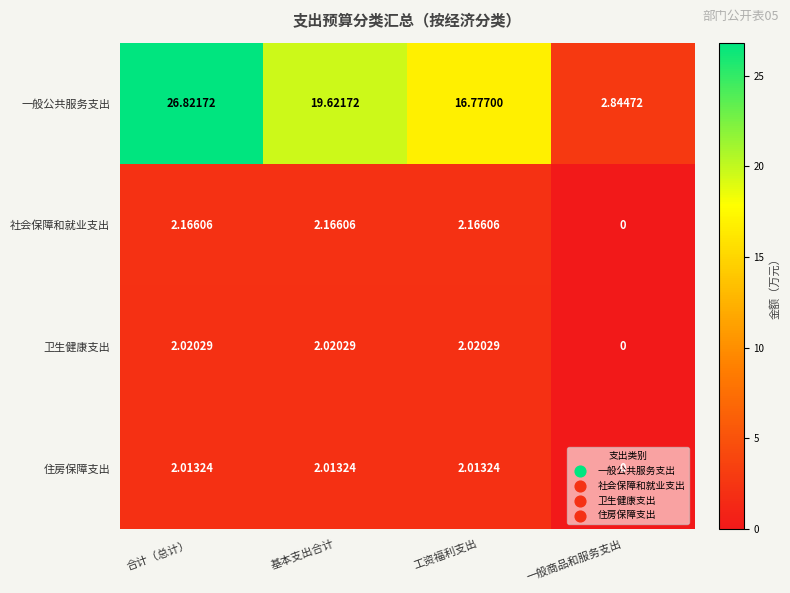

Which series has the largest range (max minus min)?

一般公共服务支出